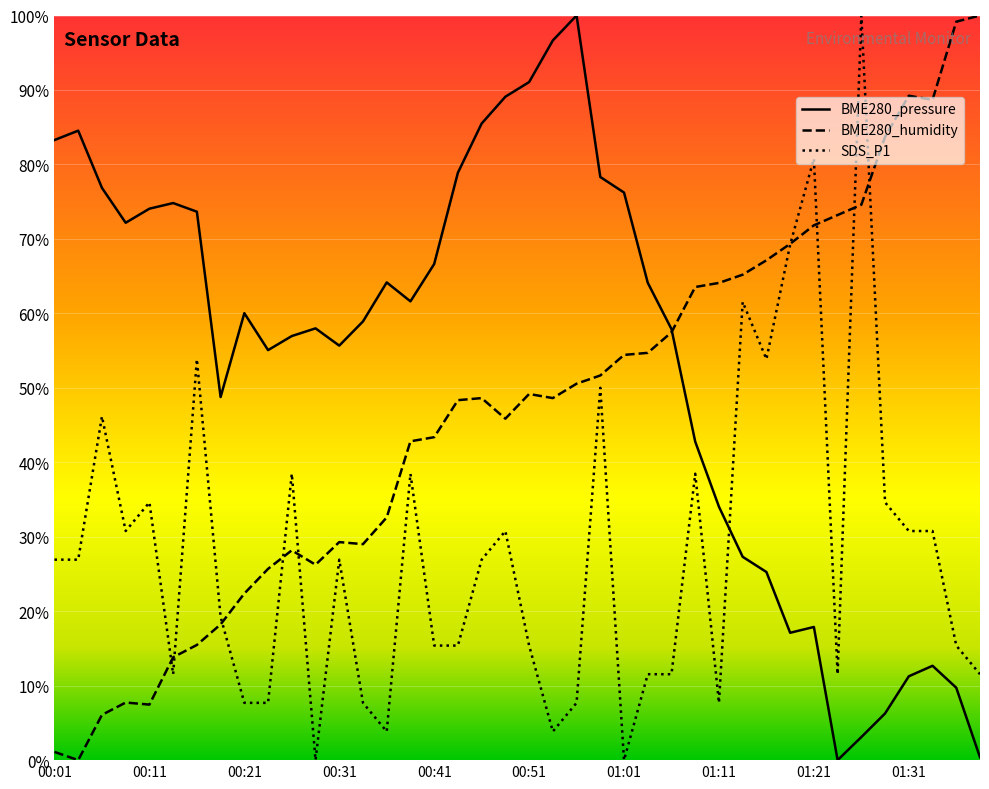

At which label does BME280_pressure reach its peak?

00:56